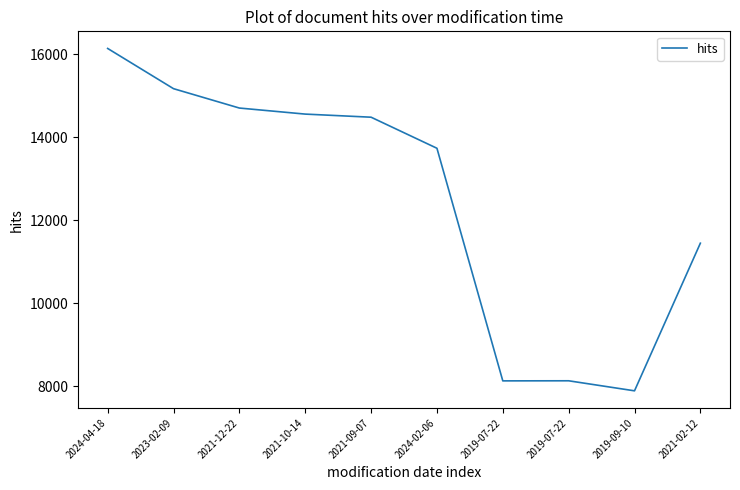

Does the chart display data point markers on the line(s)?

No